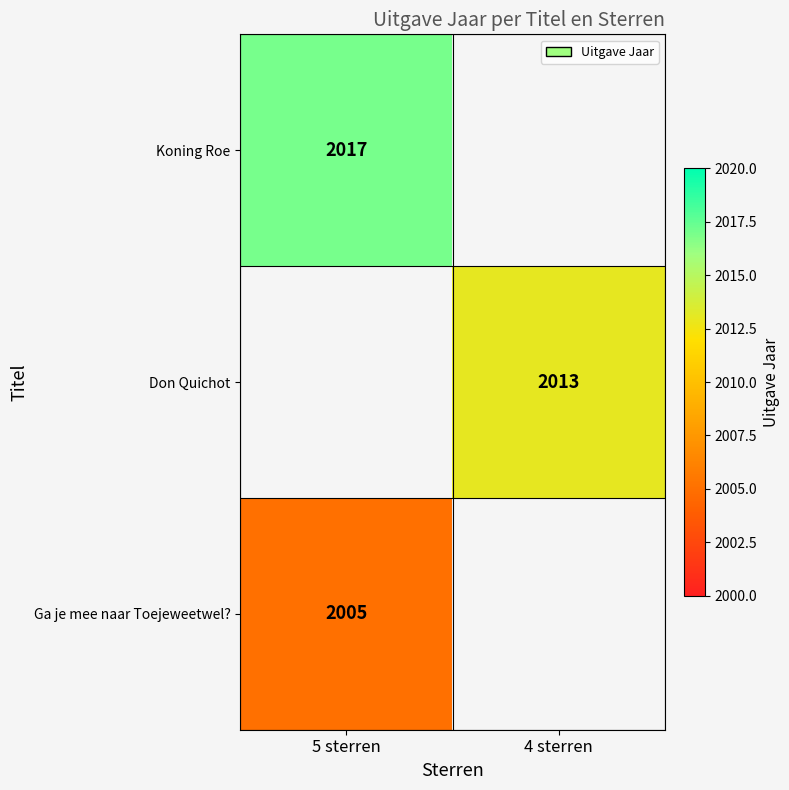

True or false: Ga je mee naar Toejeweetwel? has a value of 3492 at 5 sterren.

False